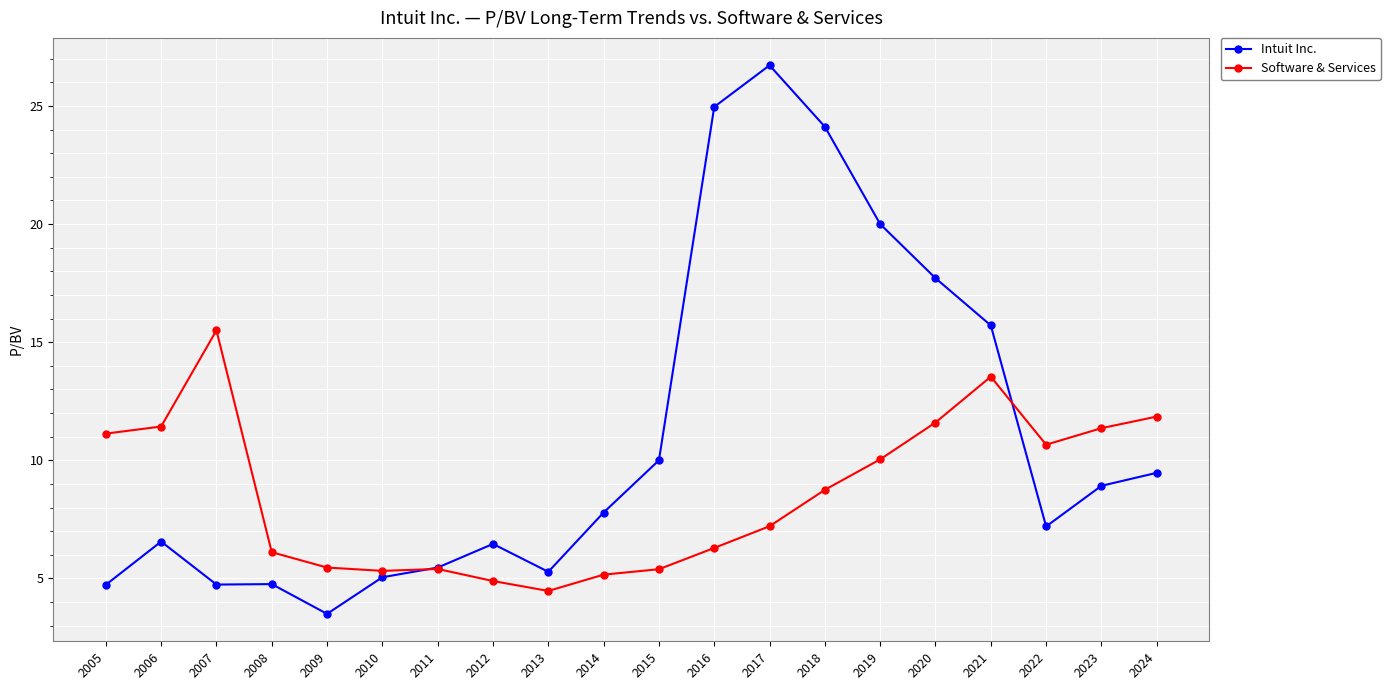

Is the value of Intuit Inc. at 2022 greater than the value of Software & Services at 2022?

No